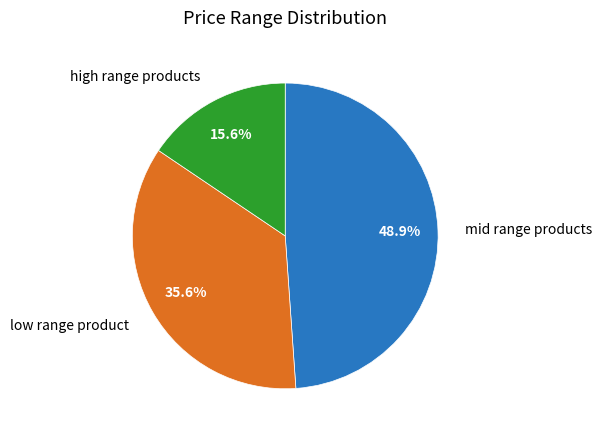

Between mid range products and low range product, which is larger?

mid range products